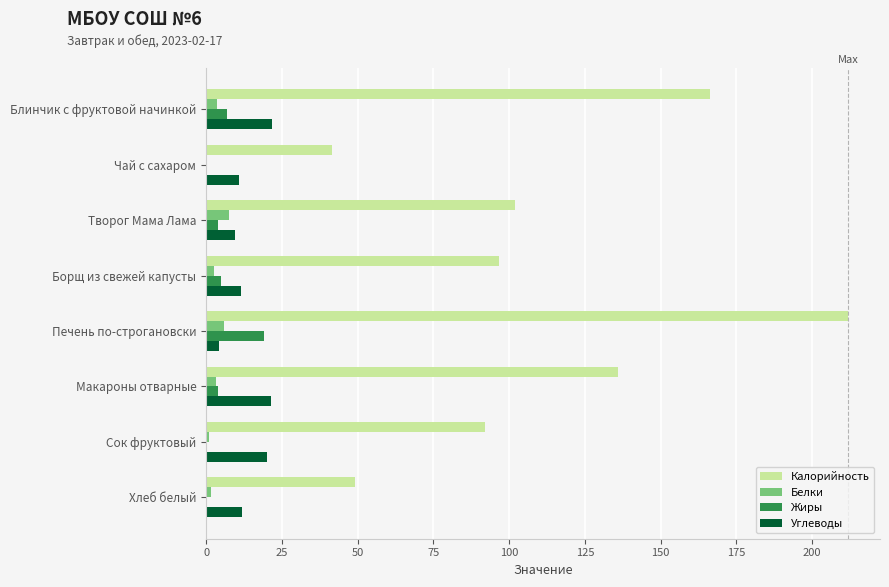

Is it true that Калорийность equals 69.6 at Хлеб белый?

False